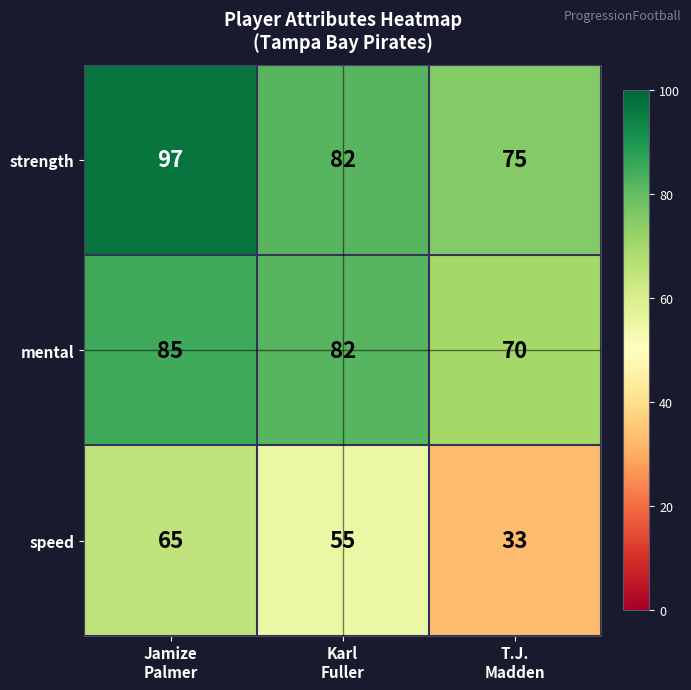

Reading right to left, extract all data points from this chart.

strength: 75	82	97
mental: 70	82	85
speed: 33	55	65